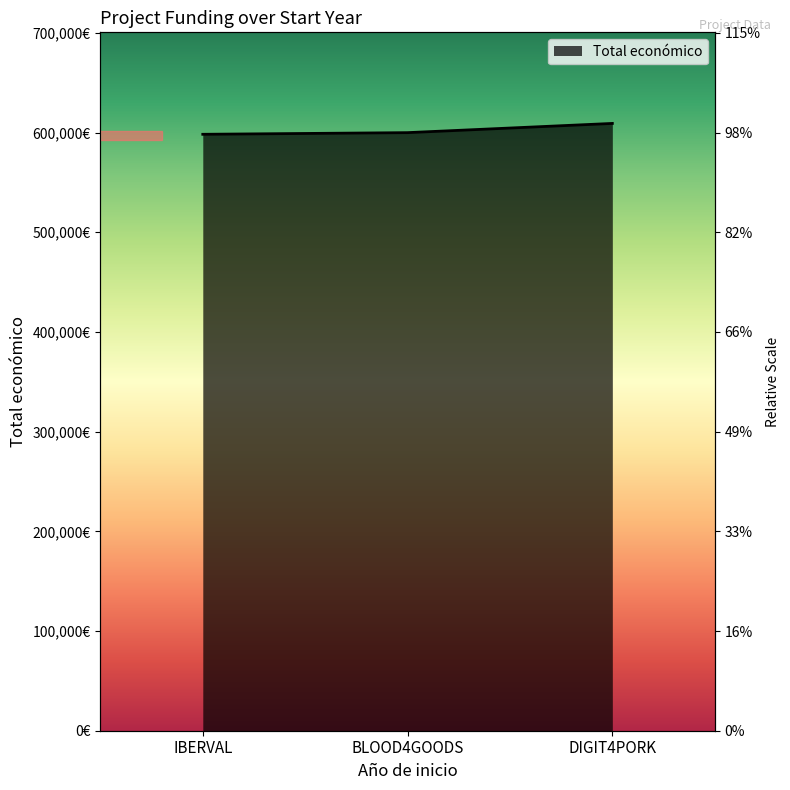

How many lines are shown in the chart?

1